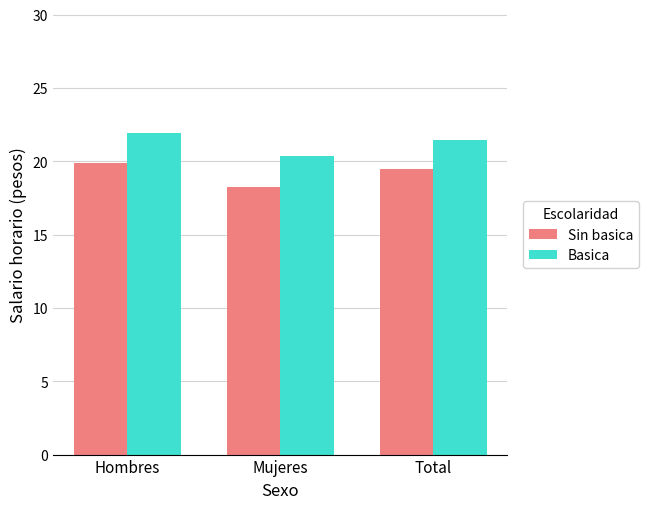

At which label does Sin basica first exceed 19?

Hombres